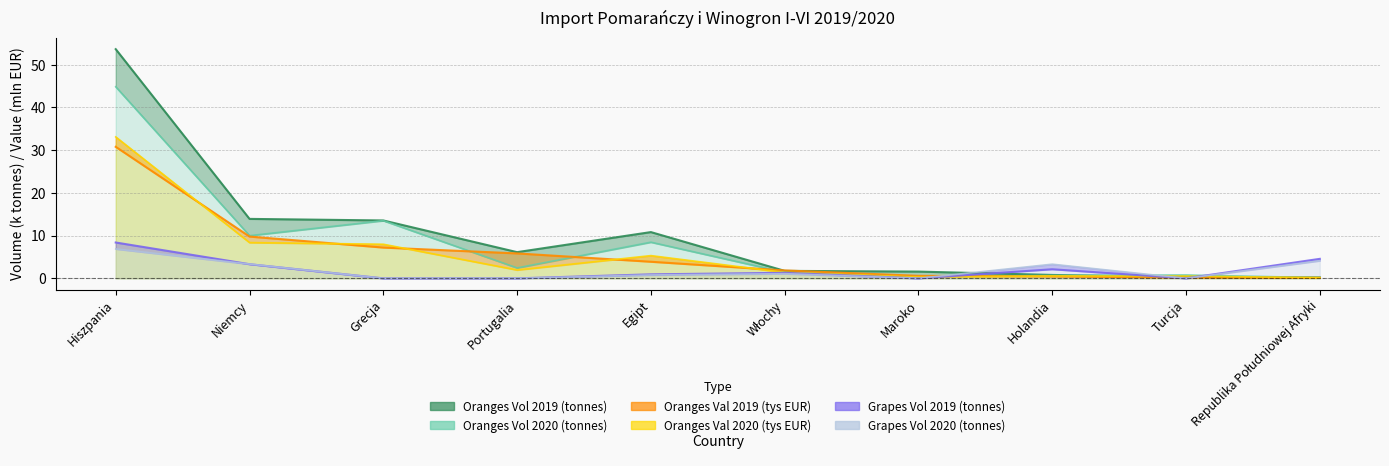

Which series changed the most between Grecja and Portugalia?

Oranges Vol 2020 (tonnes)